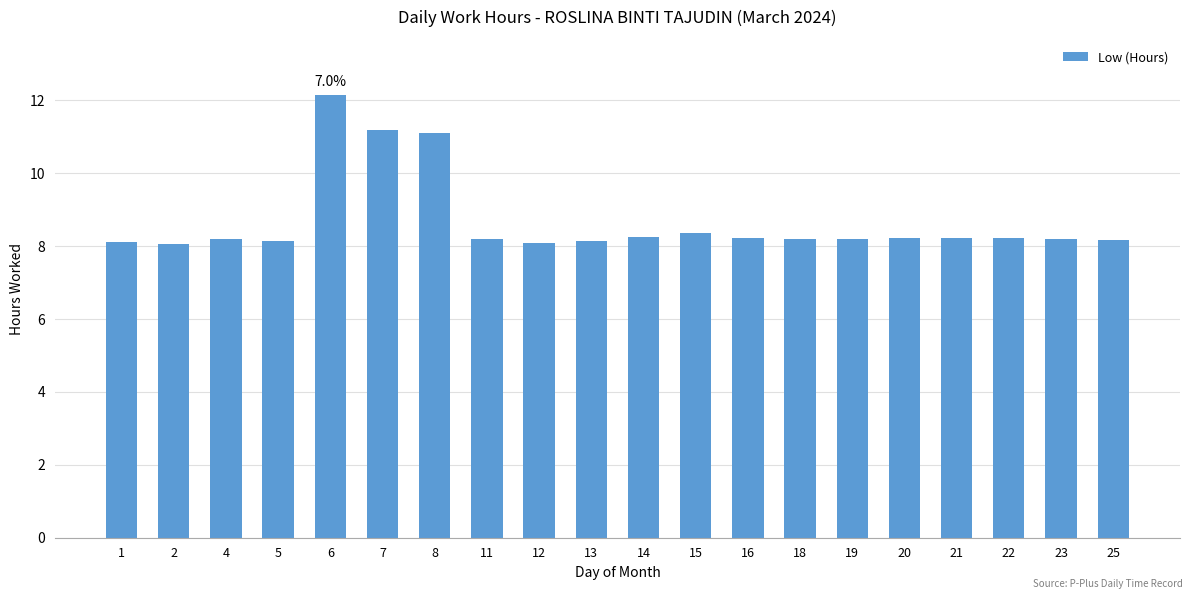

Approximately how many times larger is the value at 23 compared to 25?

1.0